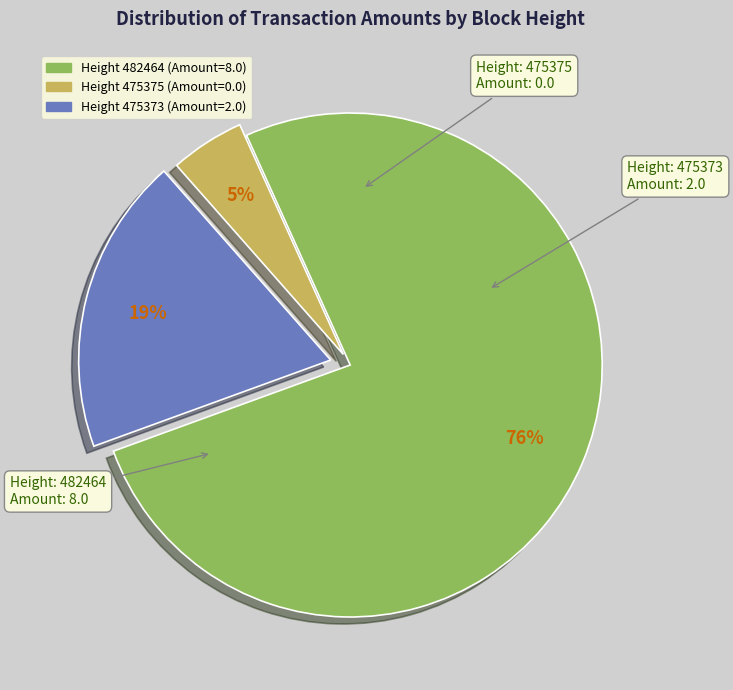

Which category accounts for the majority?

Height 482464 (Amount=8.0)